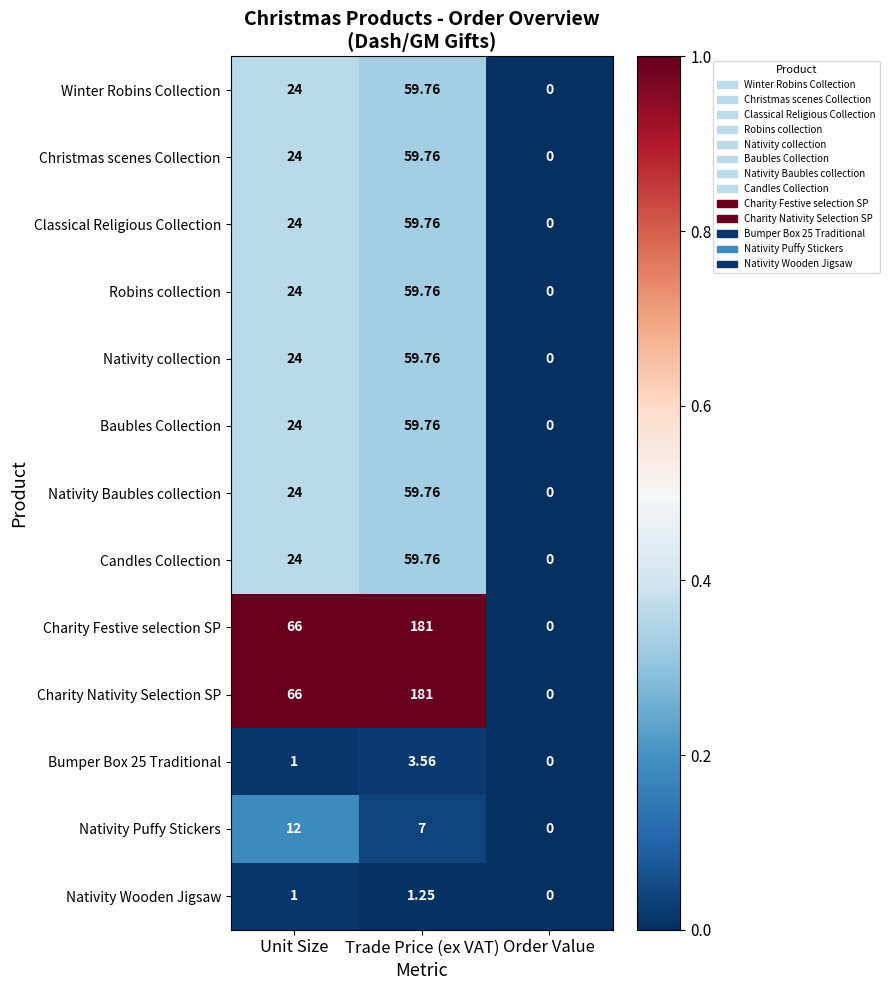

Which category has the lowest value in the Baubles Collection series?

Order Value